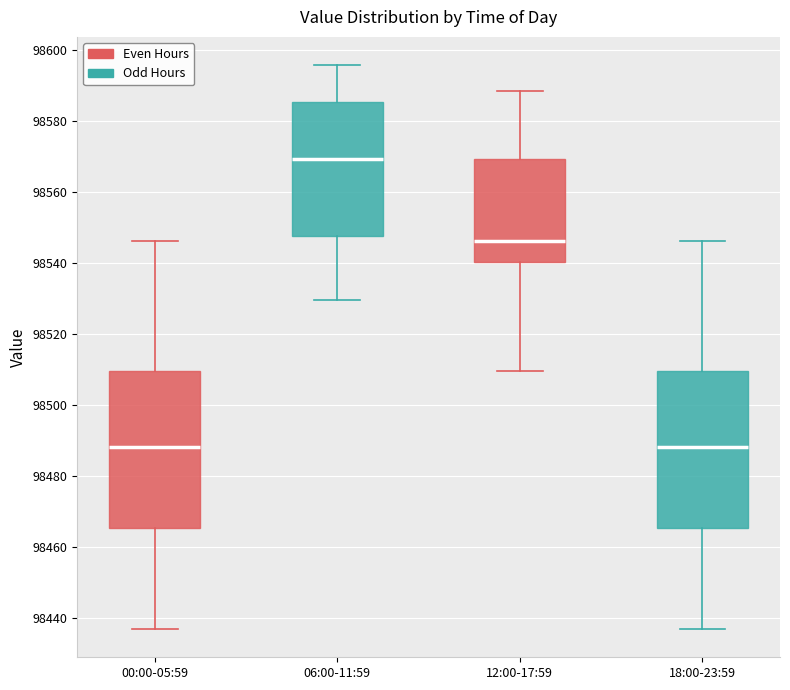

Where does the lower whisker of the box for 06:00-11:59 end on the y-axis? The values are not printed on the chart, so give them approximately, as read against the axis.

98530